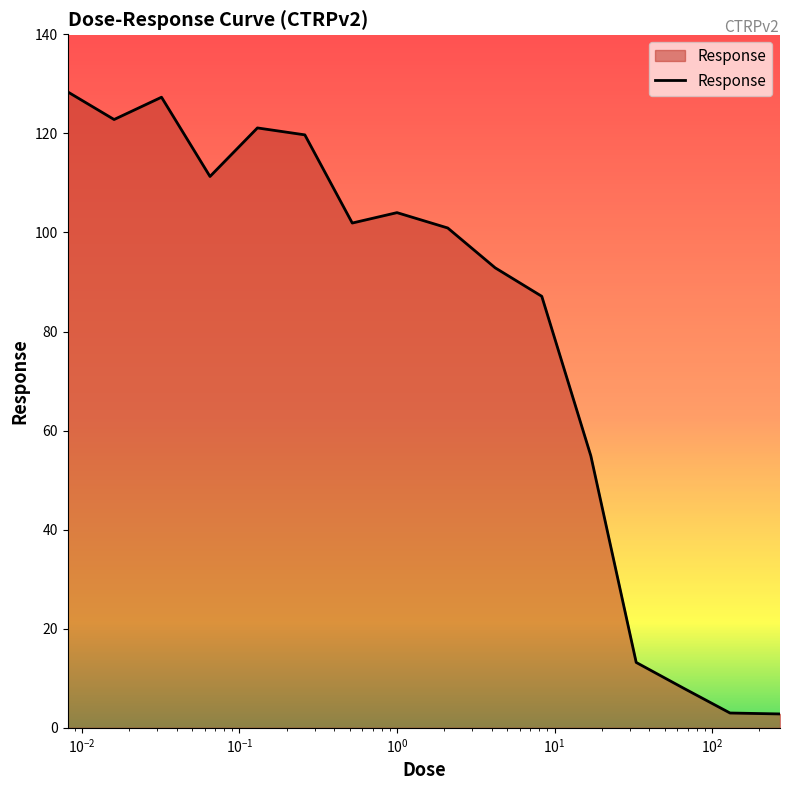

What is the greatest value displayed?

128.4